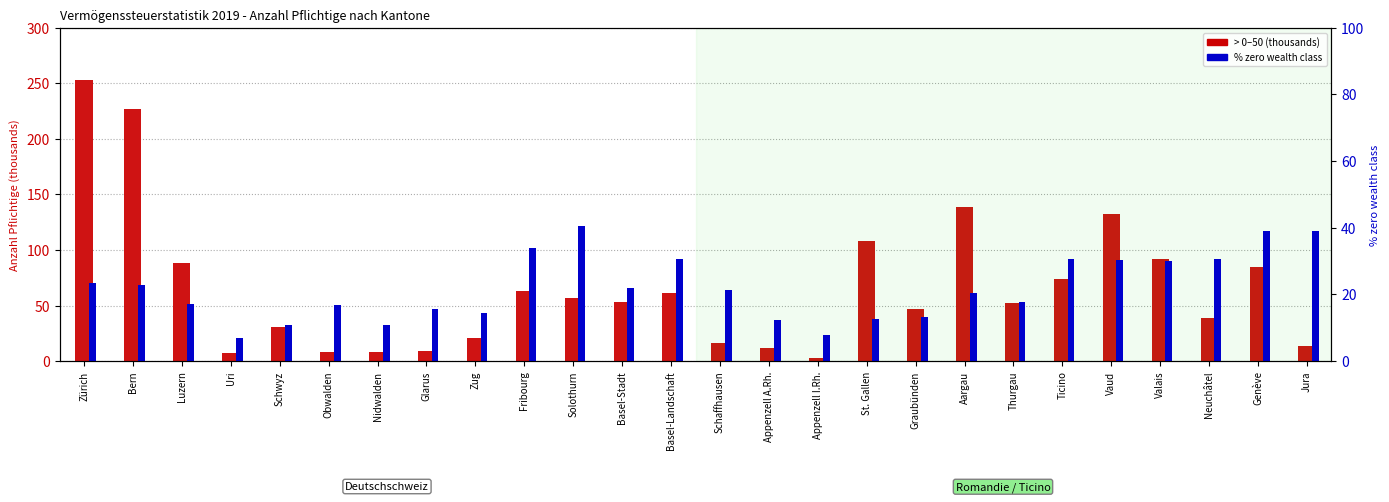

Is the value of > 0 - 50 (thousands) at Schaffhausen greater than the value of % zero wealth class at Luzern?

No